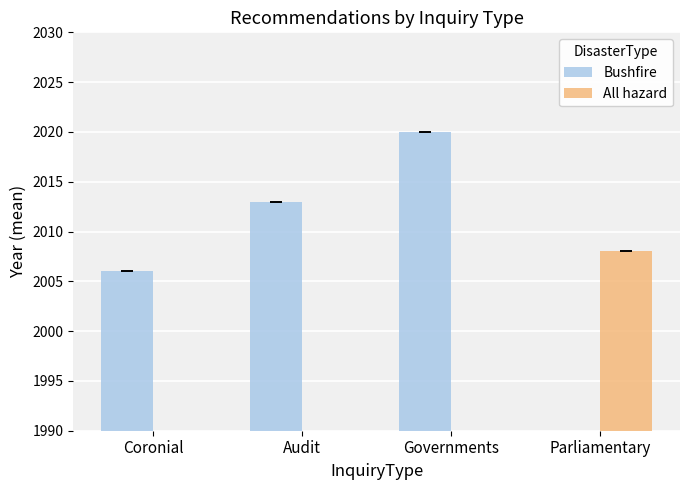

At how many categories does at least one series exceed 990?

4